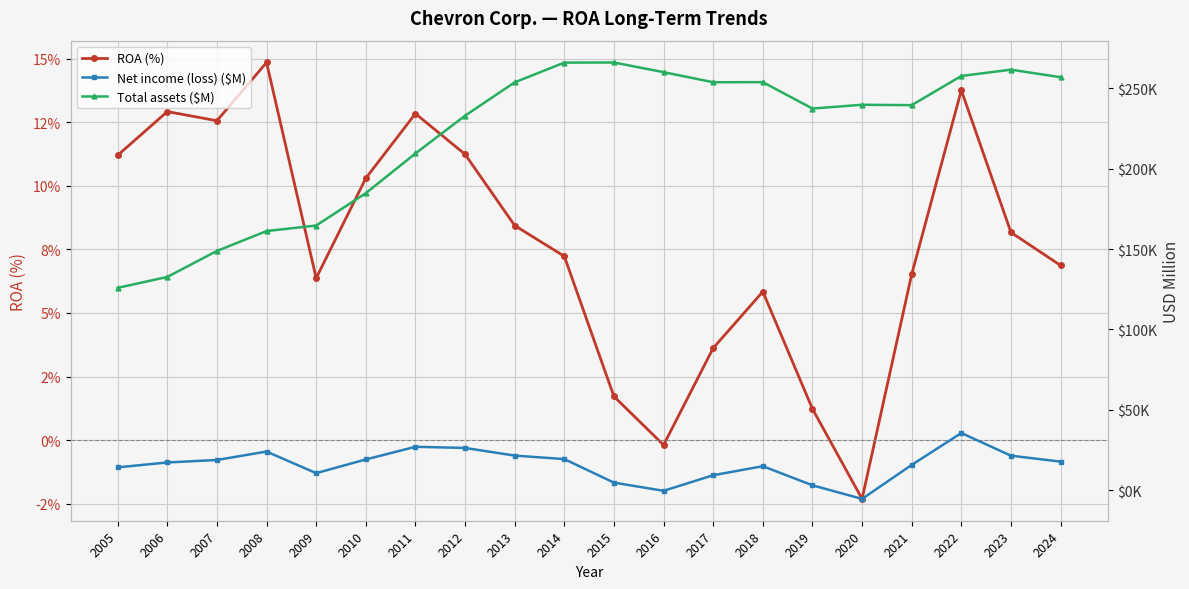

What is the value of the Net income (loss) ($M) point at the 6th from the left?

19024.0